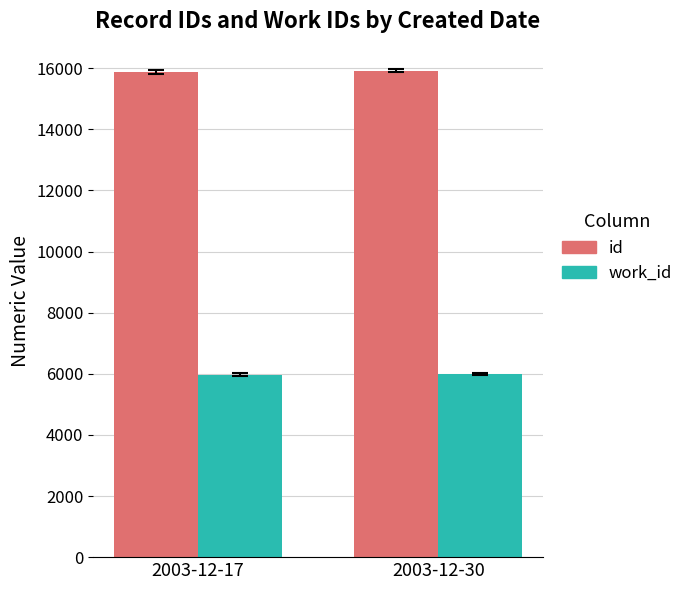

Is it true that work_id equals 1260.5 at 2003-12-30?

False